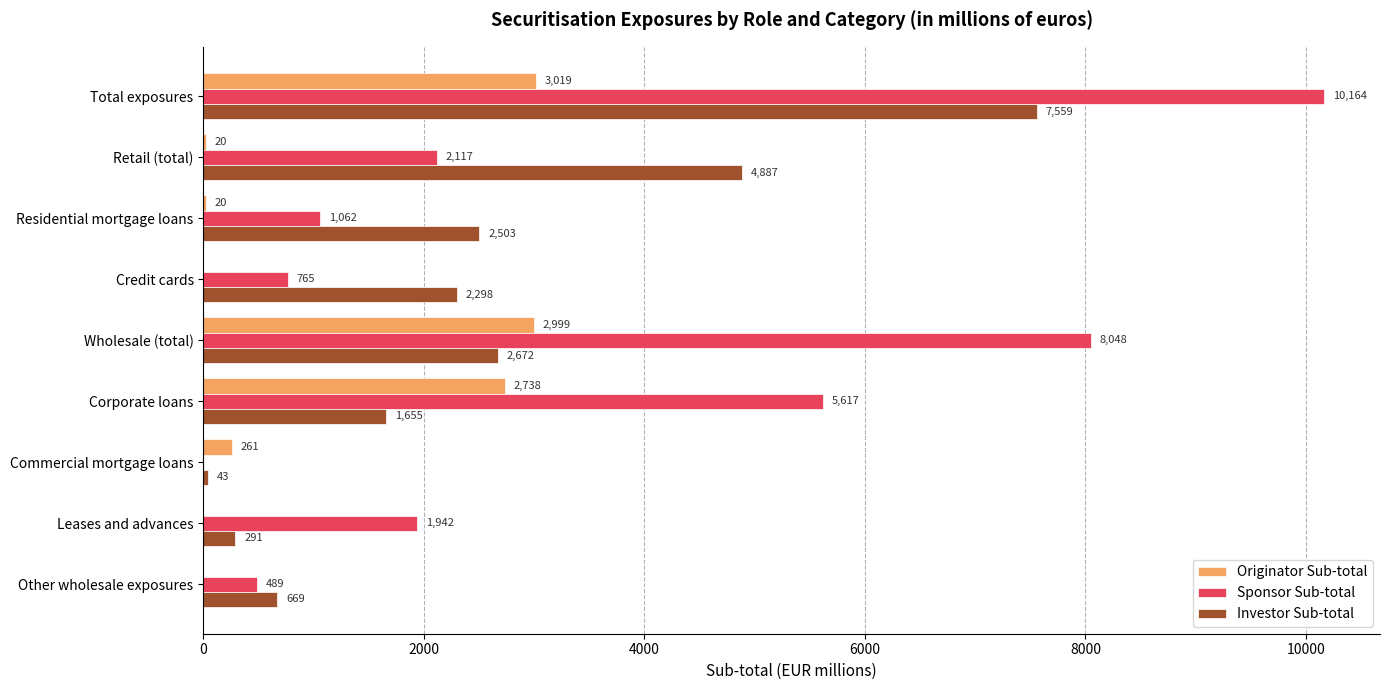

True or false: Investor Sub-total has a value of 7559 at Total exposures.

True